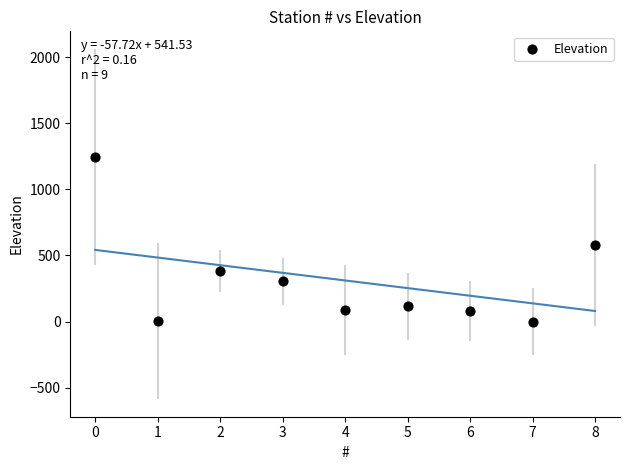

What is the range of Y values (max minus min)?

1245